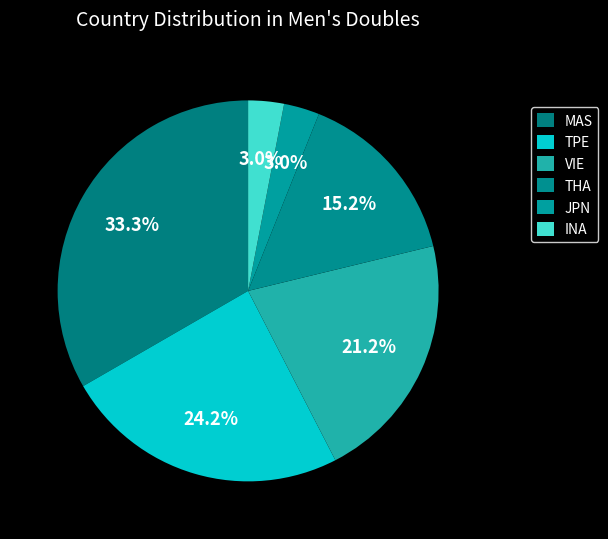

To the nearest percent, what portion does MAS represent?

33%